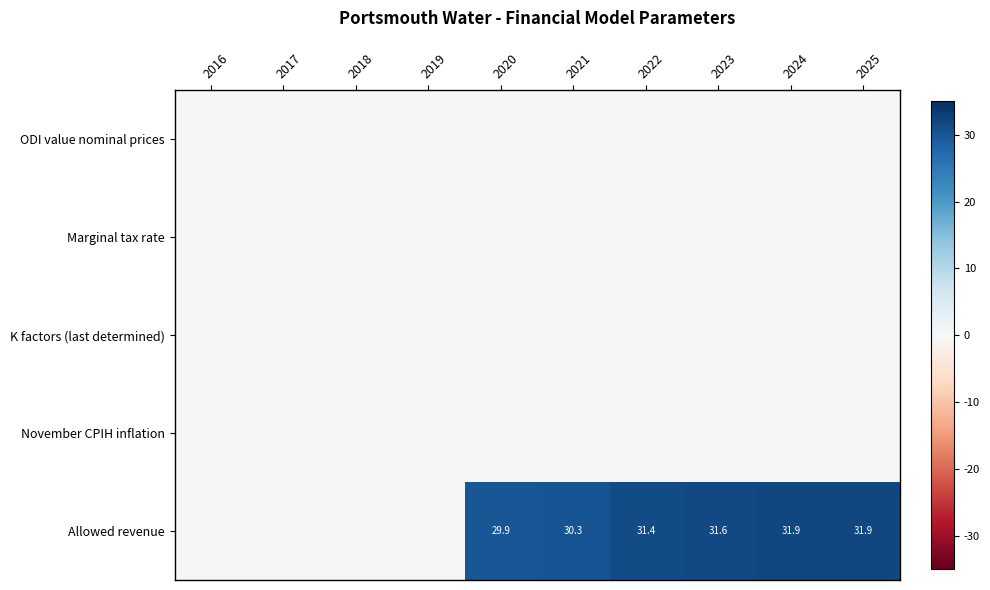

The value of Allowed revenue at 2018 is 0.0. True or false?

True